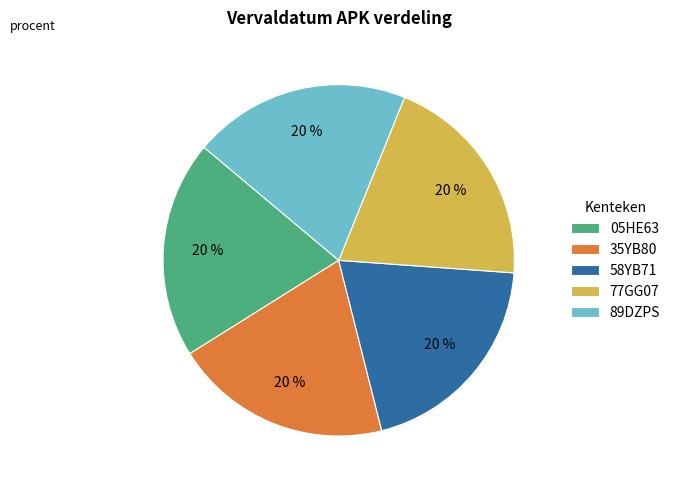

To the nearest percent, what portion does 35YB80 represent?

20%